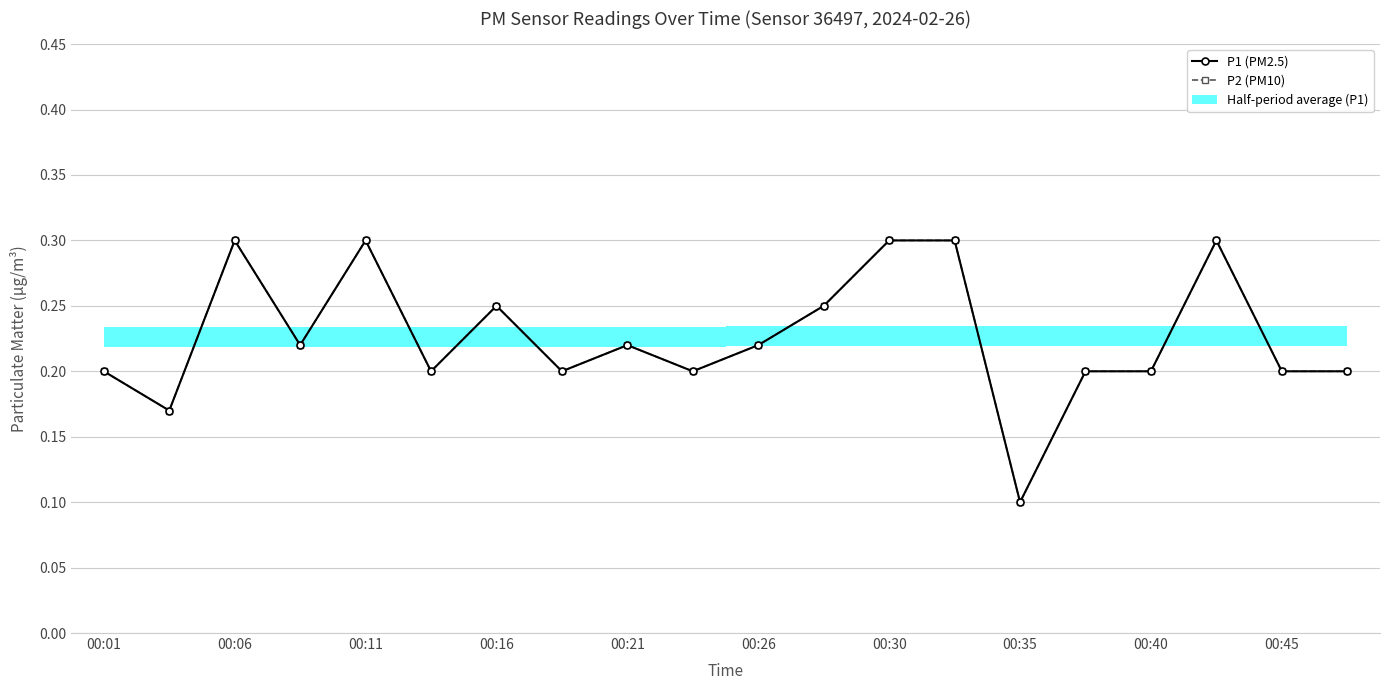

The P1 (PM2.5) series shows 0.2 at 00:40. True or false?

True